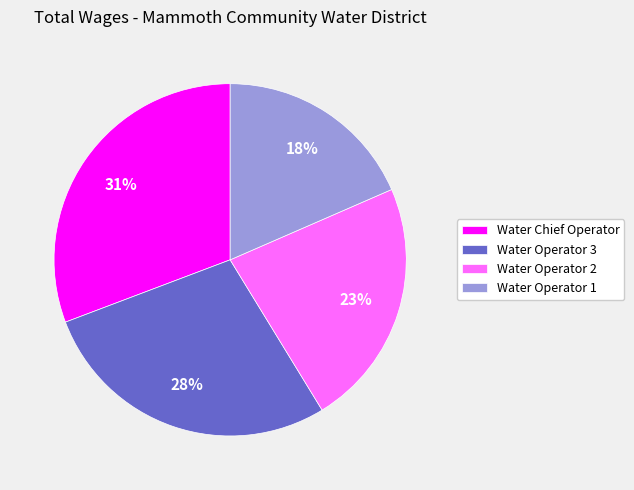

What is the smallest slice in the pie chart?

Water Operator 1